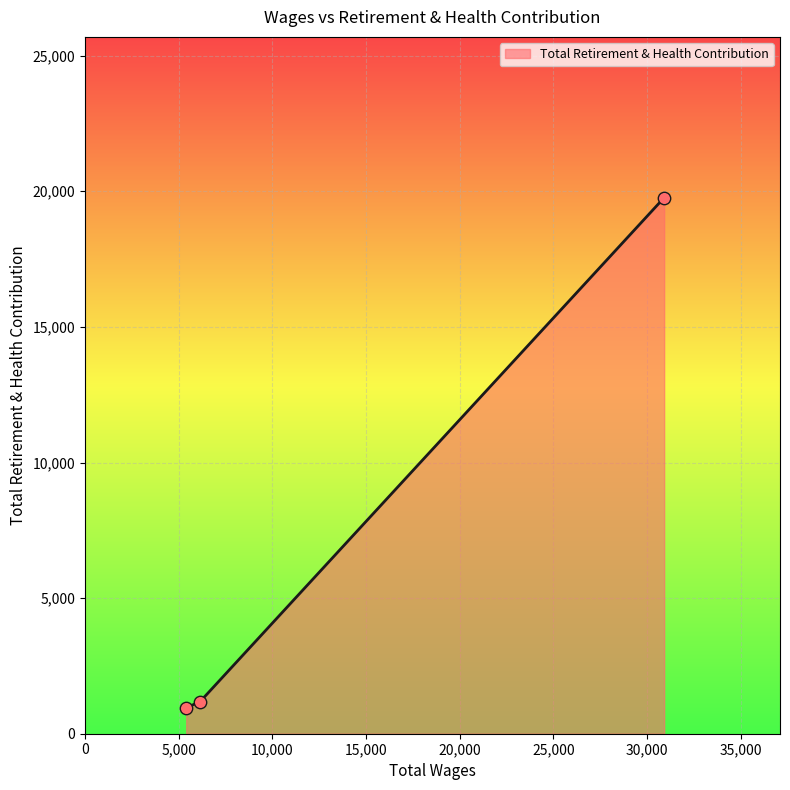

What is the minimum value shown in the chart?

954